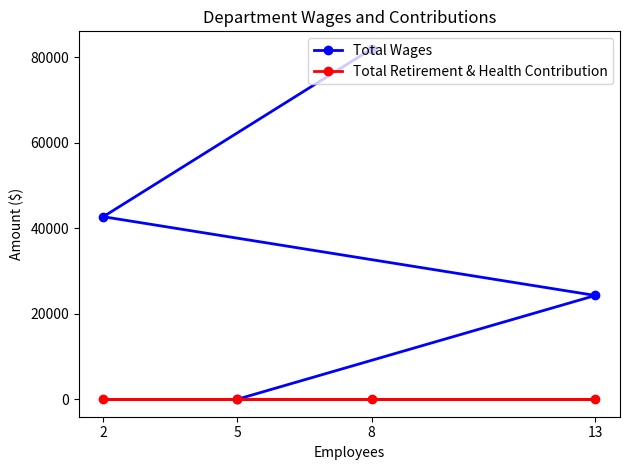

The Total Wages series shows -37505 at 5. True or false?

False